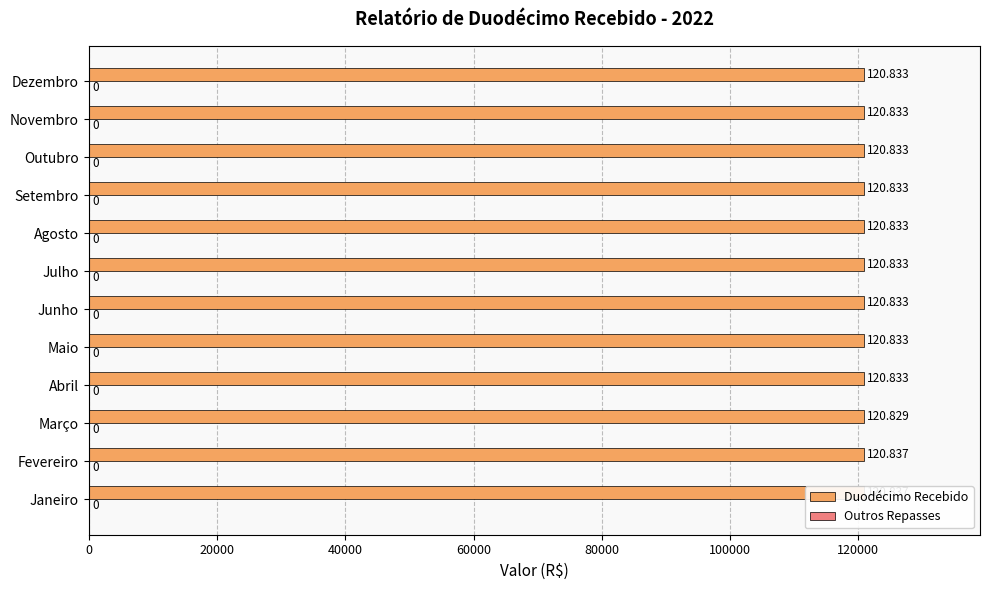

Which series has the widest spread of values?

Duodécimo Recebido